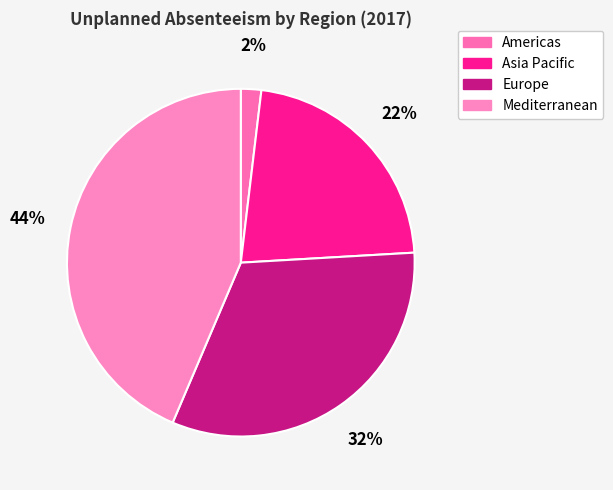

Which slice is the smallest?

Americas